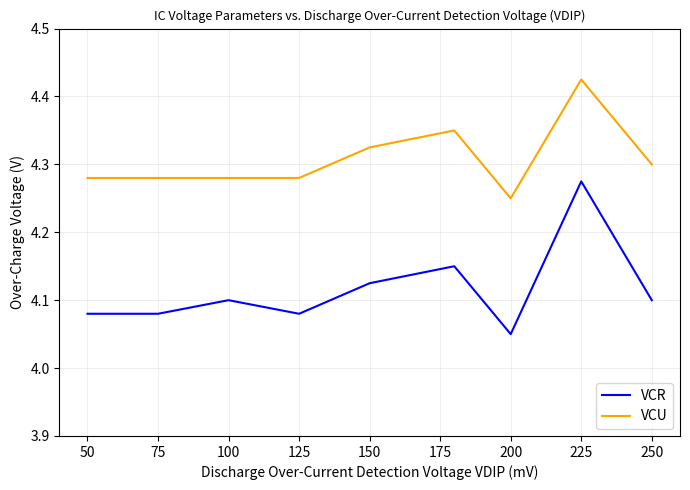

Which series has the widest spread of values?

VCR